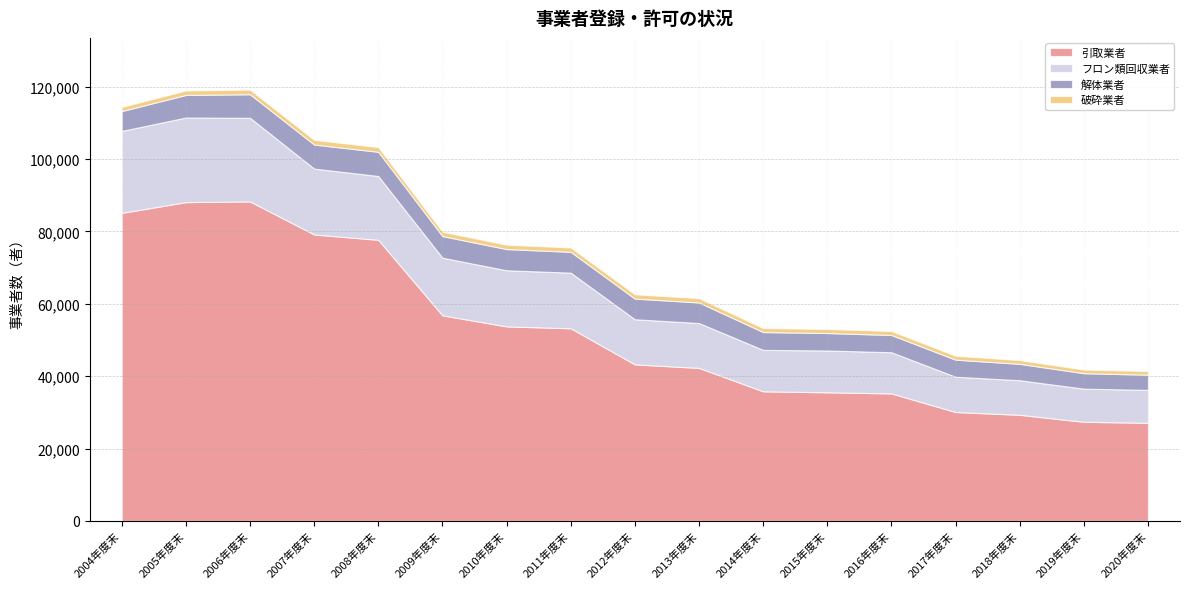

Is it true that 引取業者 equals 27850 at 2012年度末?

False